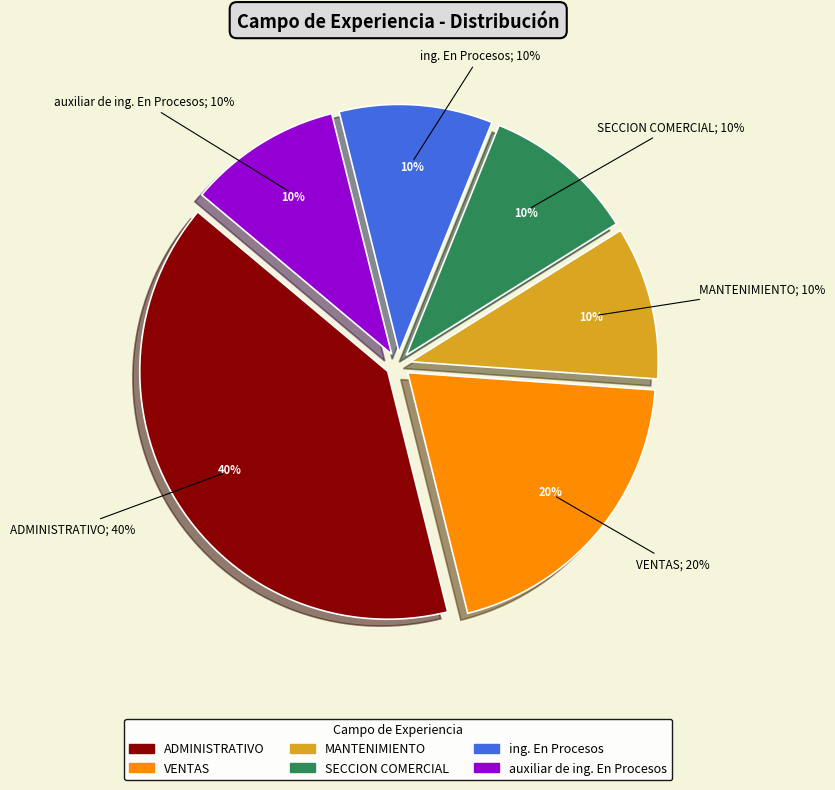

Is there a majority slice in this chart?

No